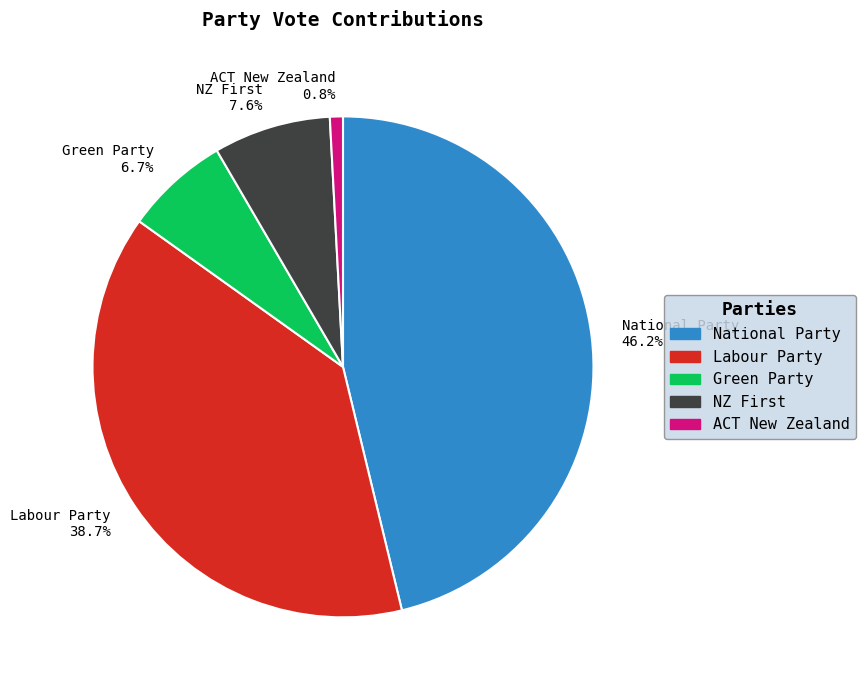

Which has a higher value, ACT New Zealand or Labour Party?

Labour Party